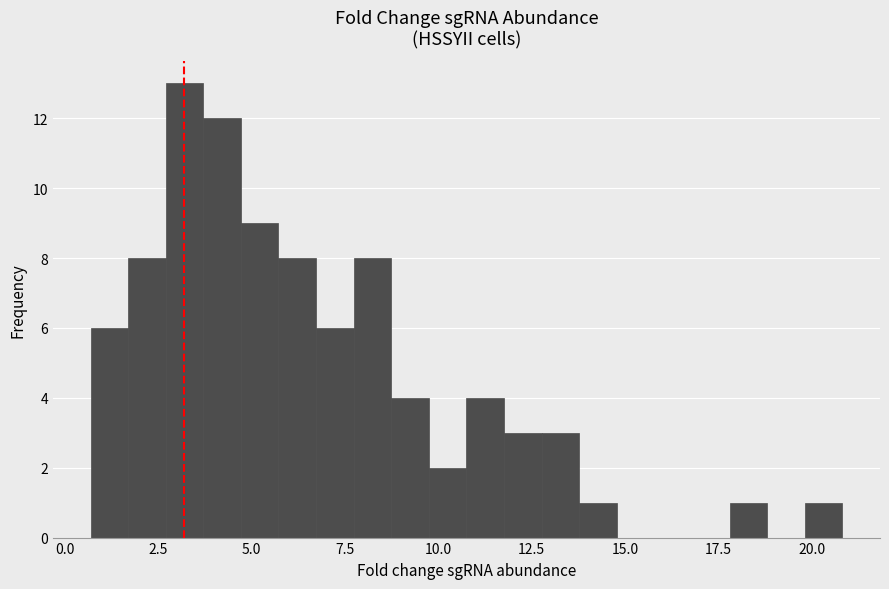

Read against the x-axis, roughly where is the centre of the tallest bar?

3.0